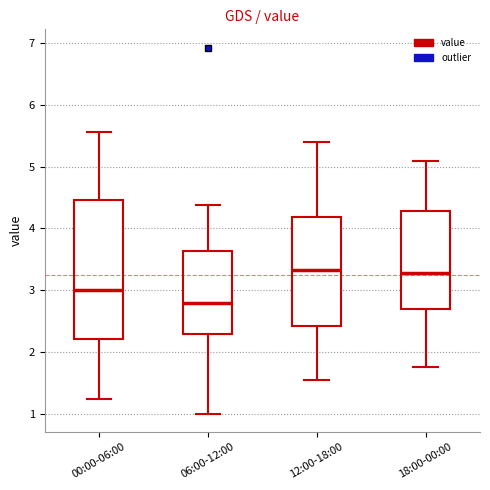

Which box has the lowest median line?

06:00-12:00